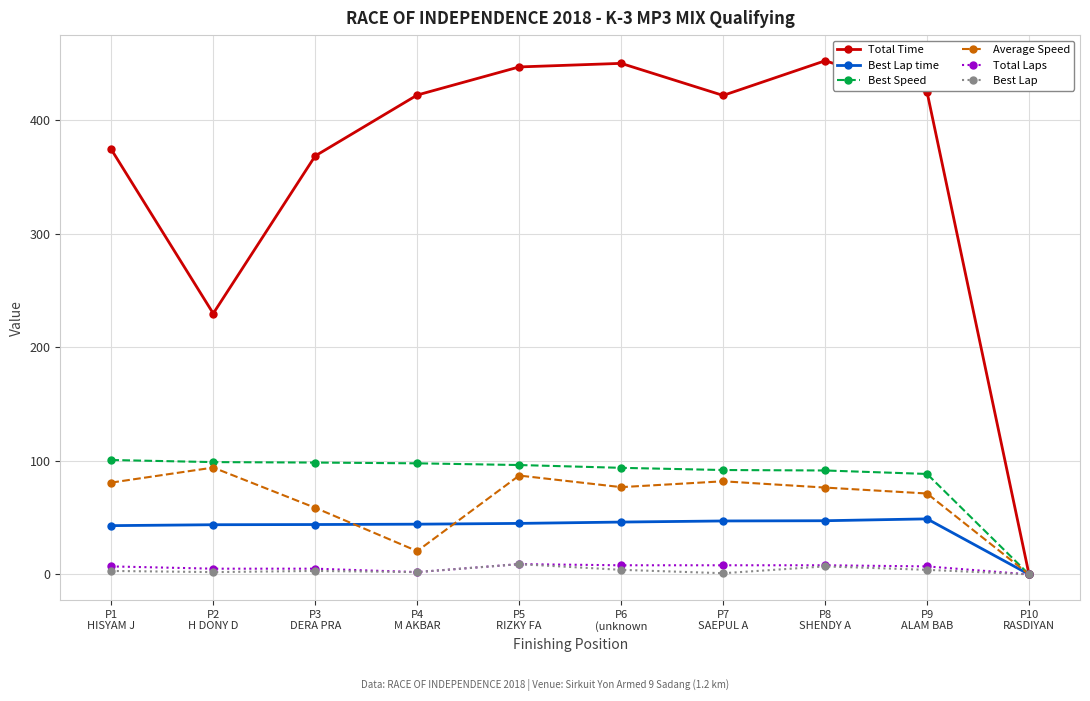

Is this an area chart (filled region under the line)?

No